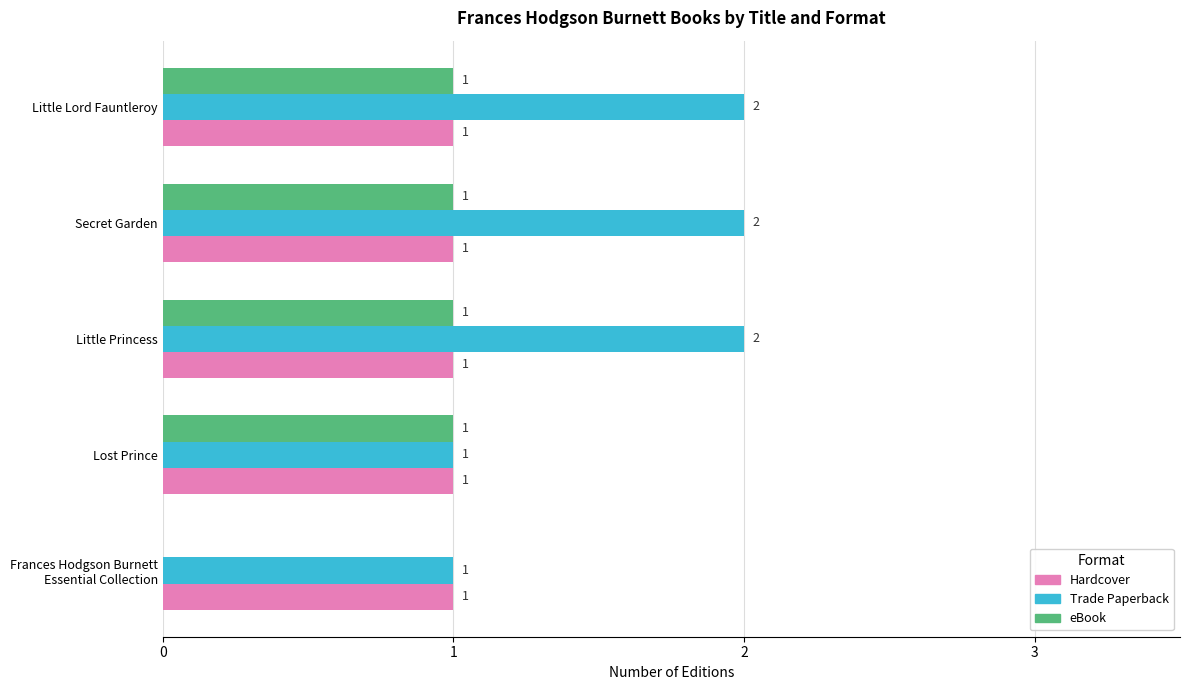

True or false: Hardcover has a value of 1 at Little Lord Fauntleroy.

True